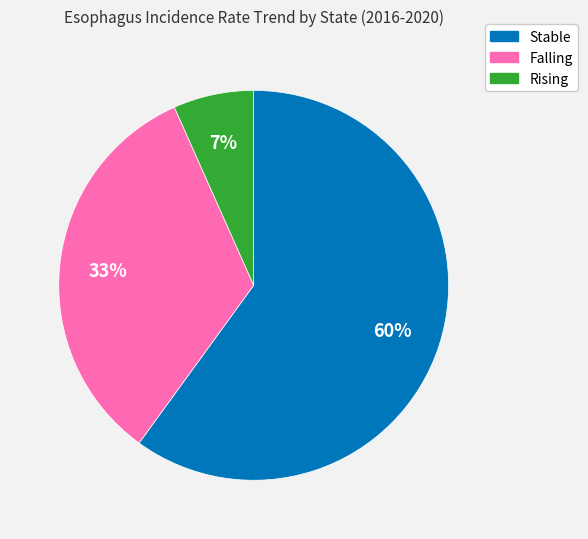

Does any single category account for the majority?

Yes